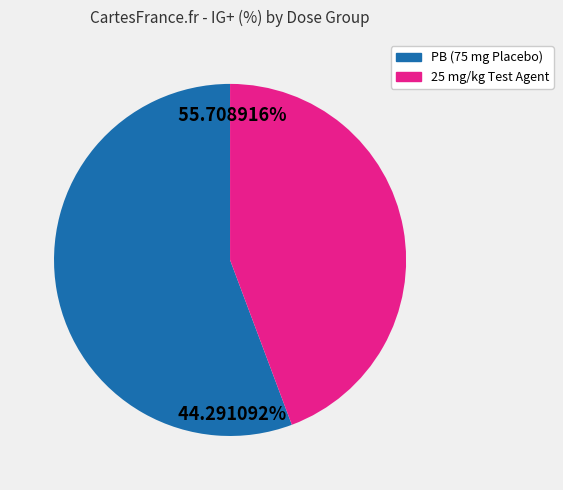

Is 25 mg/kg Test Agent the majority of the pie?

No